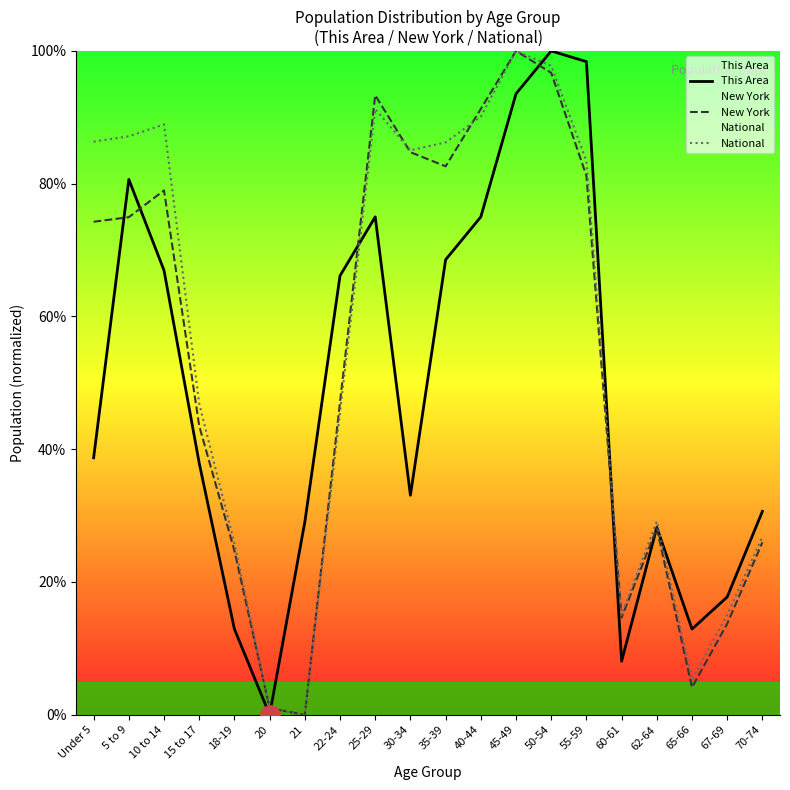

Where does the National series first go above 83?

Under 5